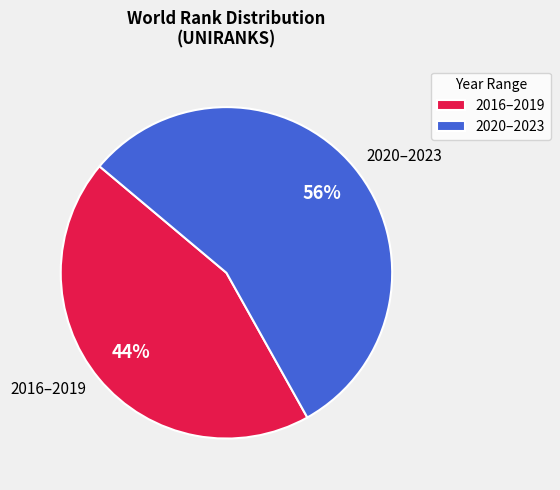

Combined, do 2016–2019 and 2020–2023 account for over 50%?

Yes